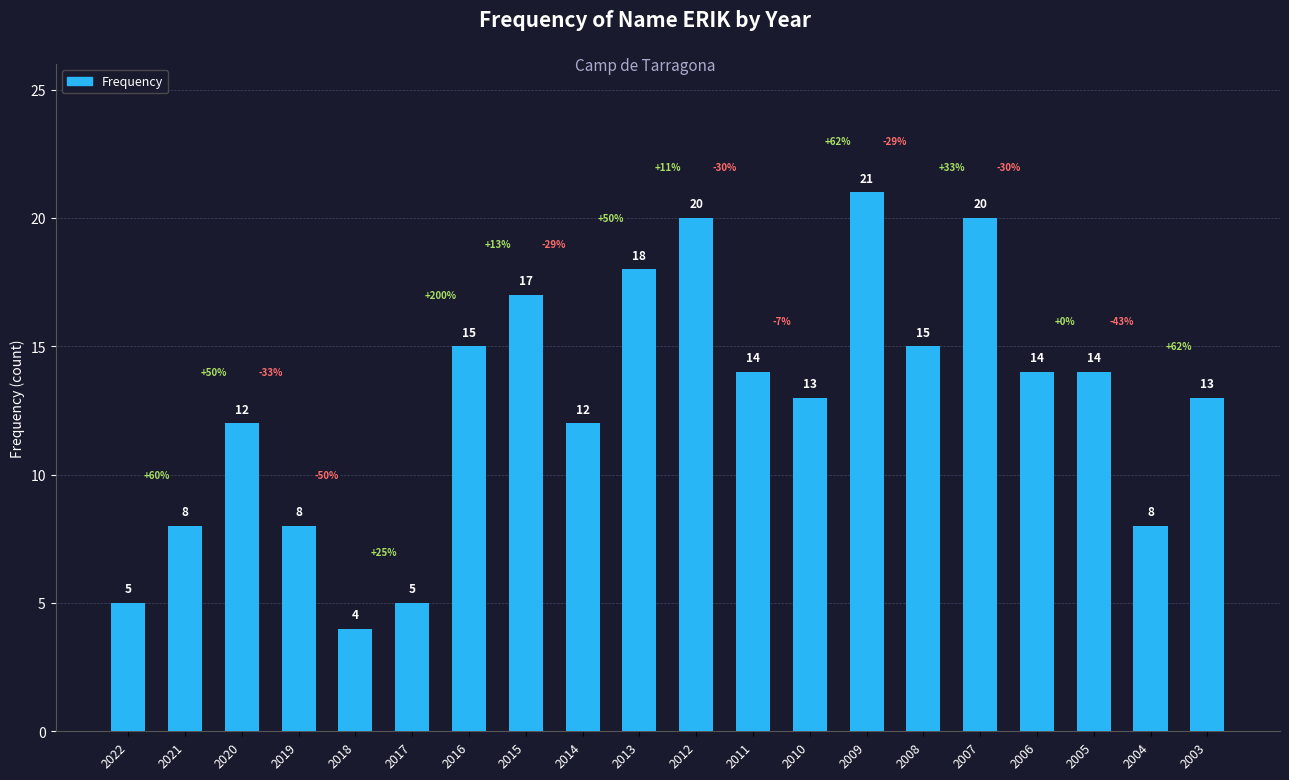

Are the bars grouped side by side (vs. stacked)?

No